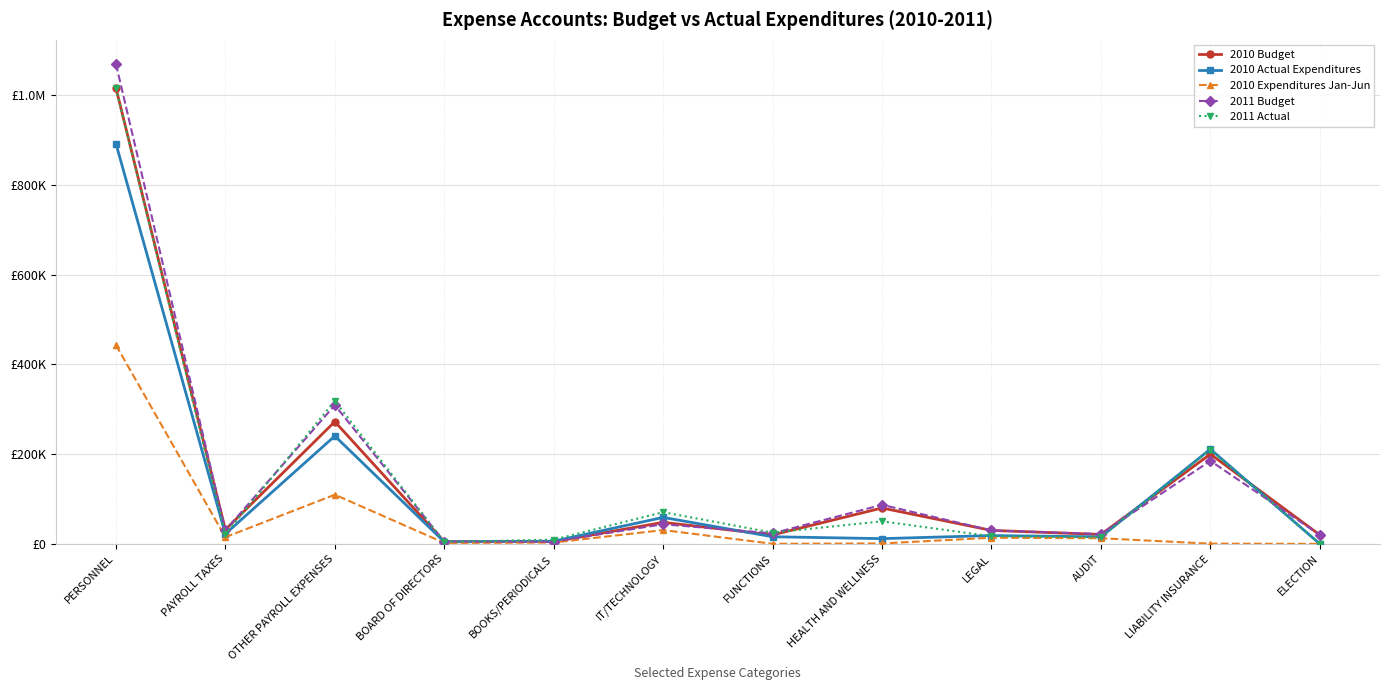

What is the difference between the highest and lowest values at PAYROLL TAXES?

16779.5